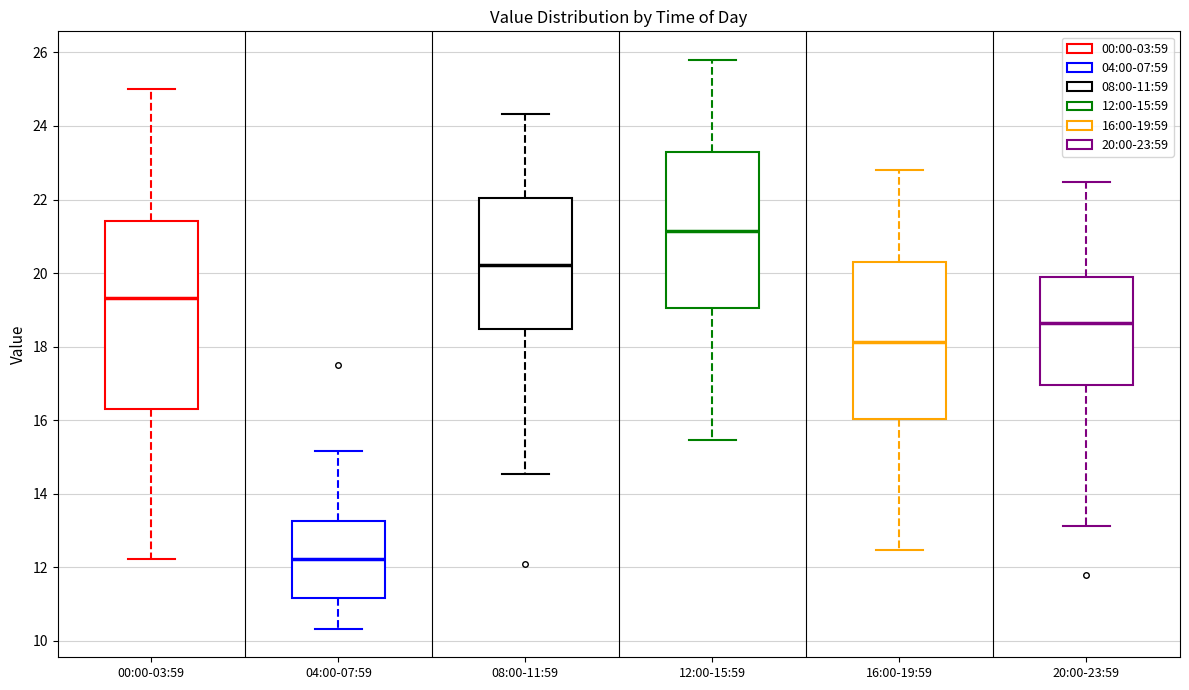

Which box is the tallest, from its lower edge to its upper edge?

00:00-03:59